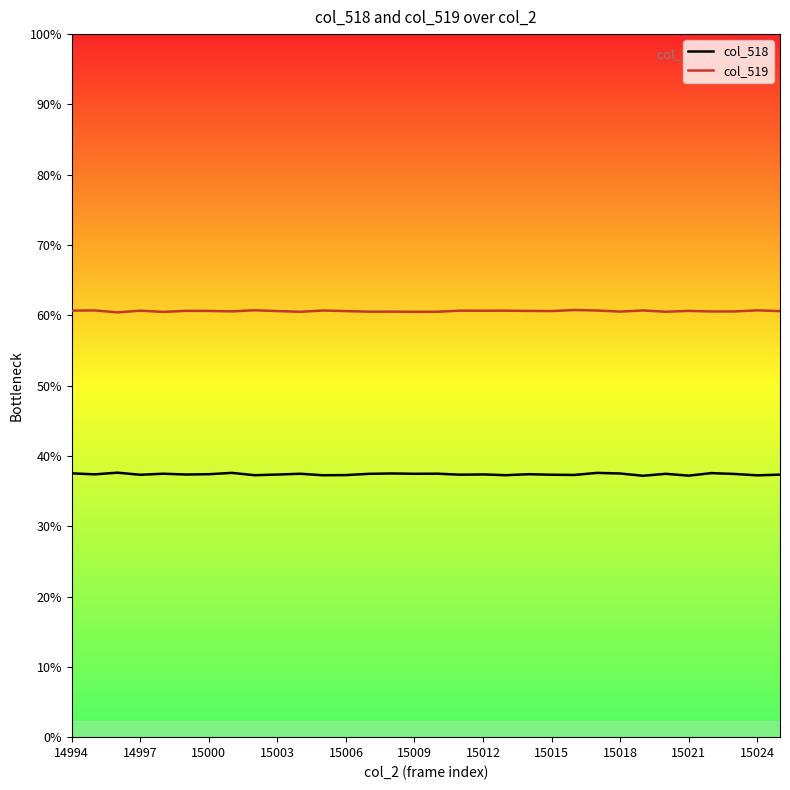

At which label does col_518 first exceed 24510?

14994